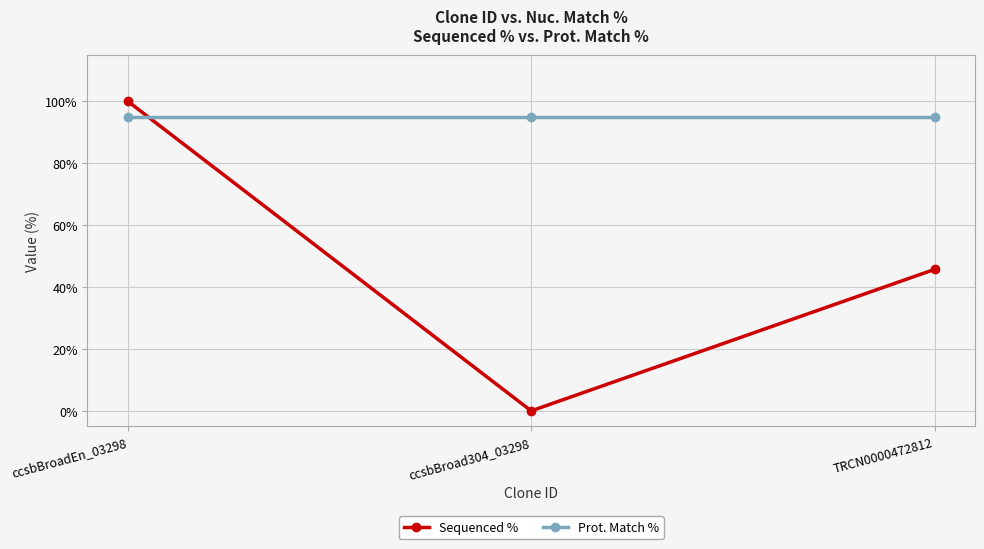

The value of Sequenced % at ccsbBroad304_03298 is 0.0. True or false?

True